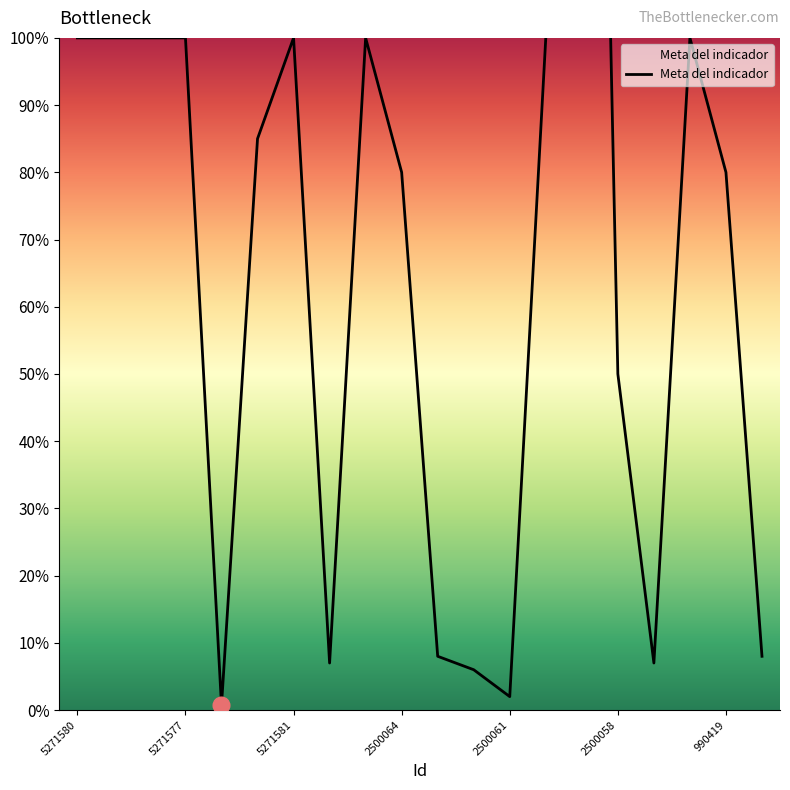

At which category does the data reach its first local peak?

5271581